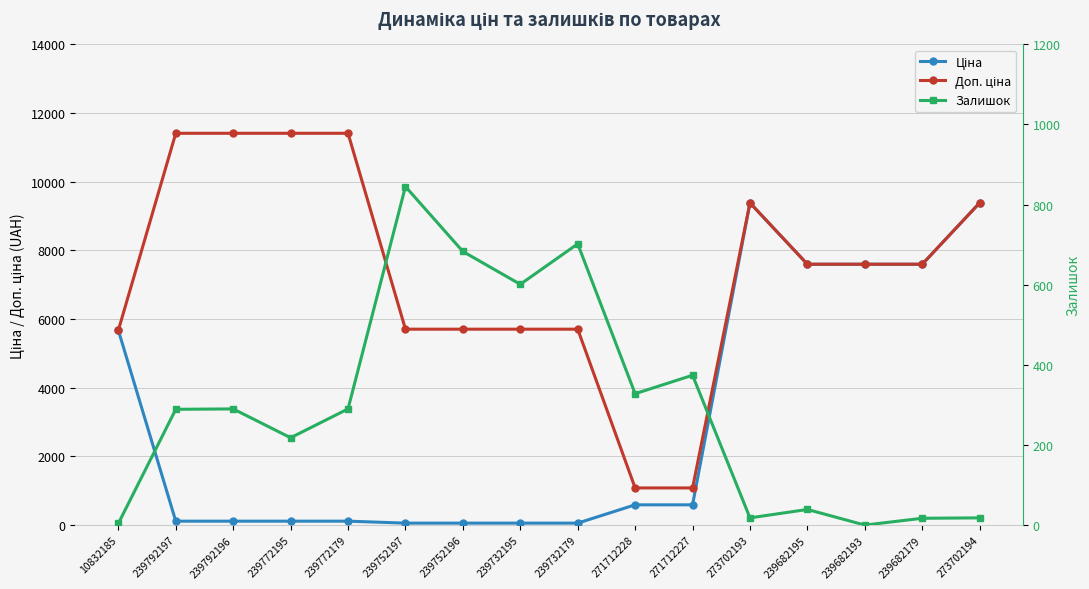

Reading left to right, transcribe all the data shown in this chart.

Ціна: 10832185=5673.8	239792197=114.1	239792196=114.1	239772195=114.1	239772179=114.1	239752197=57.0	239752196=57.0	239732195=57.0	239732179=57.0	271712228=589.9	271712227=589.9	273702193=9384.0	239682195=7596.5	239682193=7596.5	239682179=7596.5	273702194=9384.0
Доп. ціна: 10832185=5673.8	239792197=11410.0	239792196=11410.0	239772195=11410.0	239772179=11410.0	239752197=5705.0	239752196=5705.0	239732195=5705.0	239732179=5705.0	271712228=1081.7	271712227=1081.7	273702193=9384.0	239682195=7596.5	239682193=7596.5	239682179=7596.5	273702194=9384.0
Залишок: 10832185=4.0	239792197=289.0	239792196=290.0	239772195=218.0	239772179=290.0	239752197=845.0	239752196=683.0	239732195=601.0	239732179=702.0	271712228=328.0	271712227=374.0	273702193=18.0	239682195=39.0	239682193=0.0	239682179=17.0	273702194=18.0